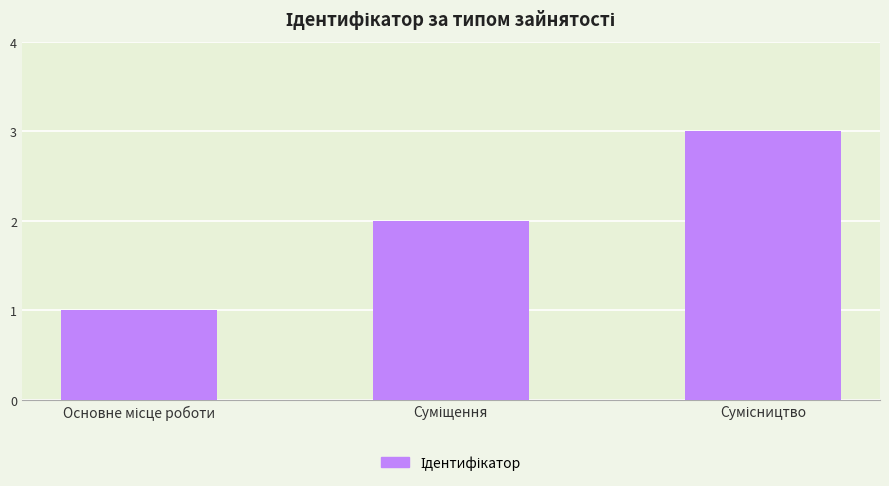

What is the sum of all values?

6